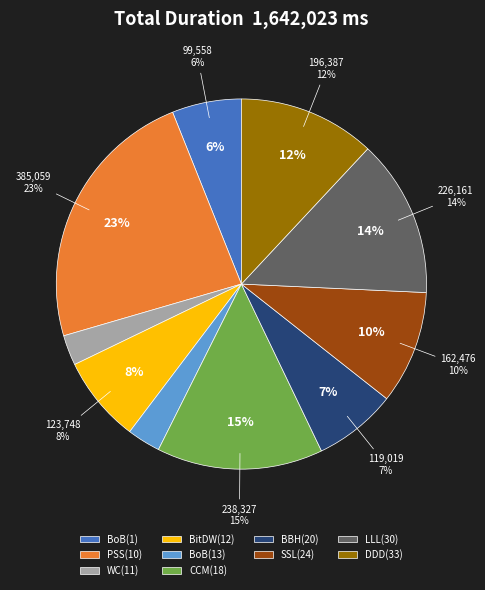

Which slice is the largest?

PSS(10)